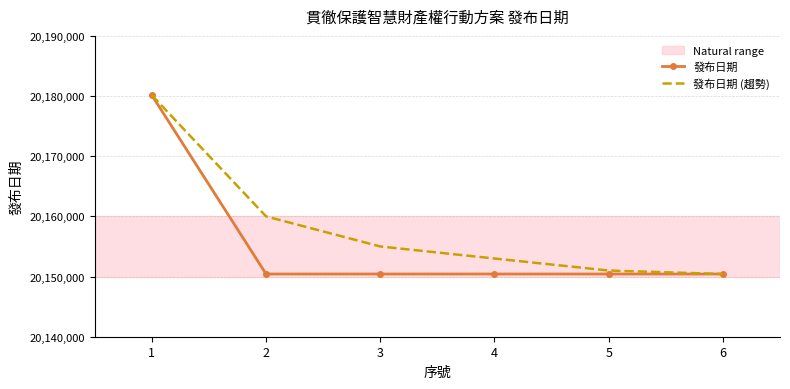

What is the lowest value of the 發布日期 (趨勢) series?

20150421